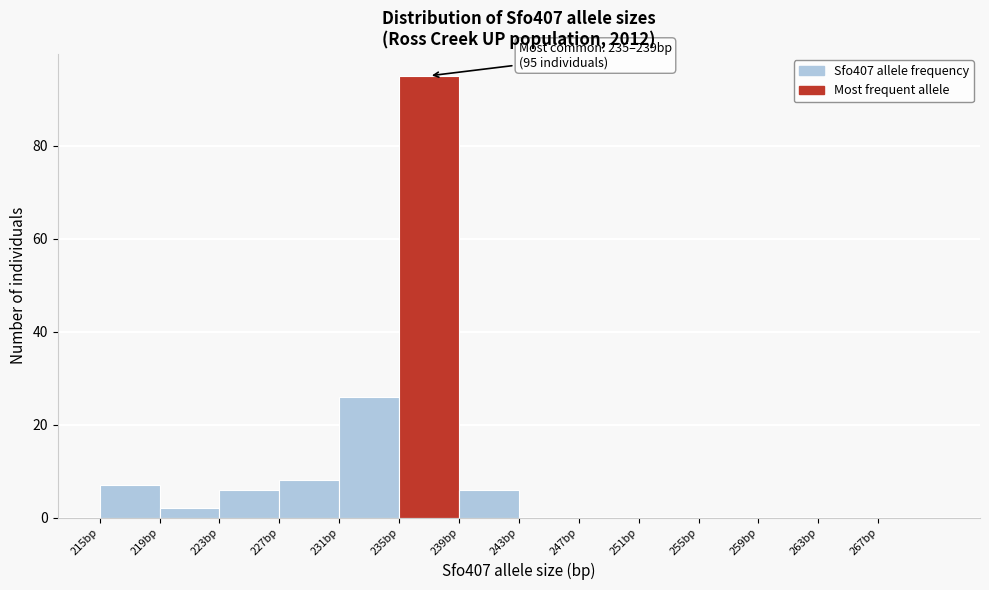

Over which range of the x-axis is the bar tallest?

235 to 239